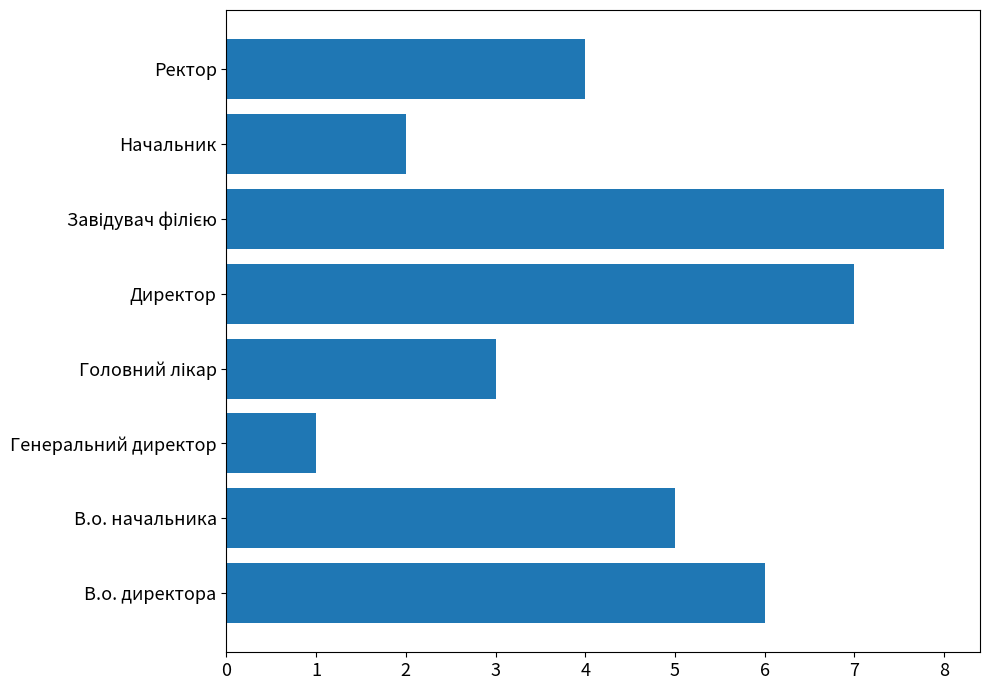

Is it true that the value at В.о. начальника is 5?

True